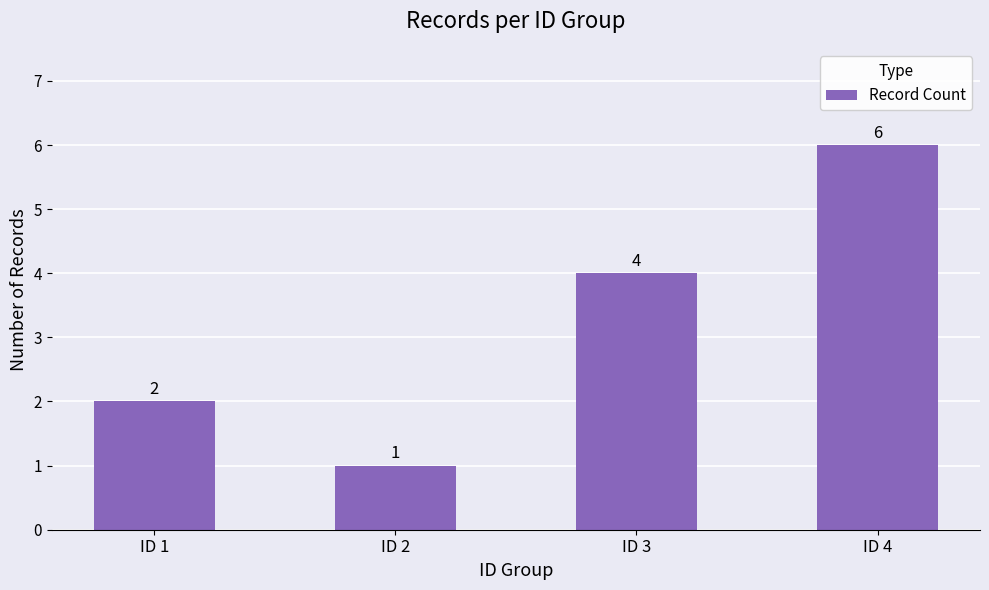

Which has a higher value, ID 3 or ID 2?

ID 3